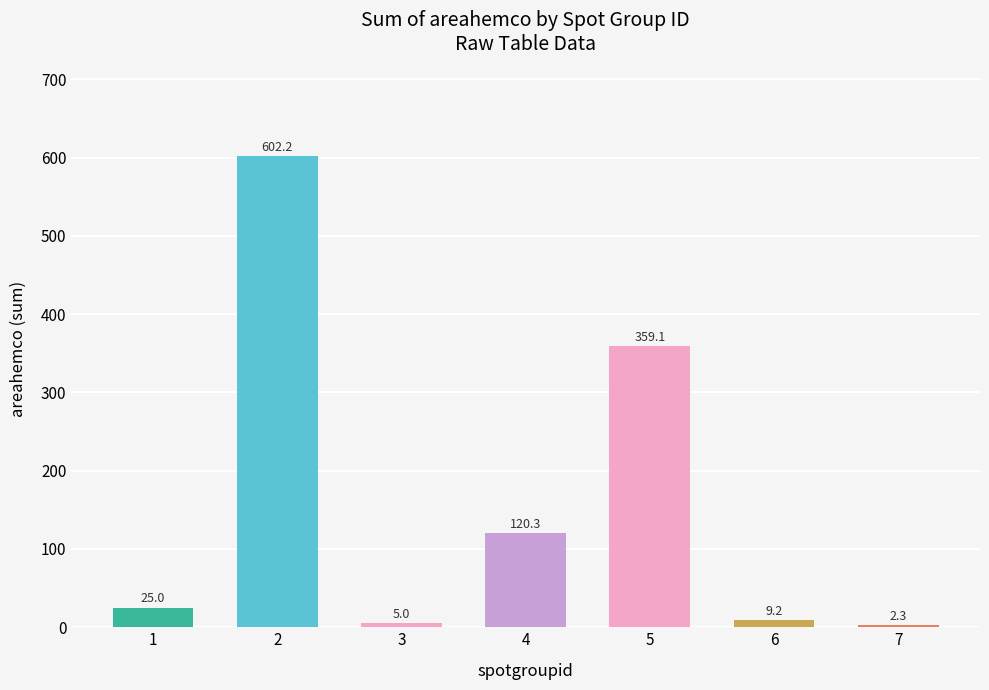

Read the value at 7.

2.3